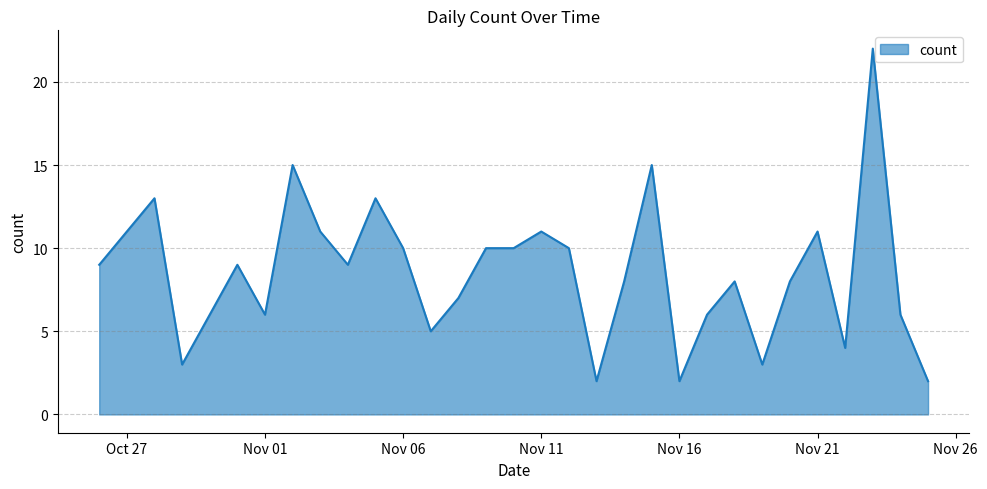

What is the difference between the maximum and minimum values?

20